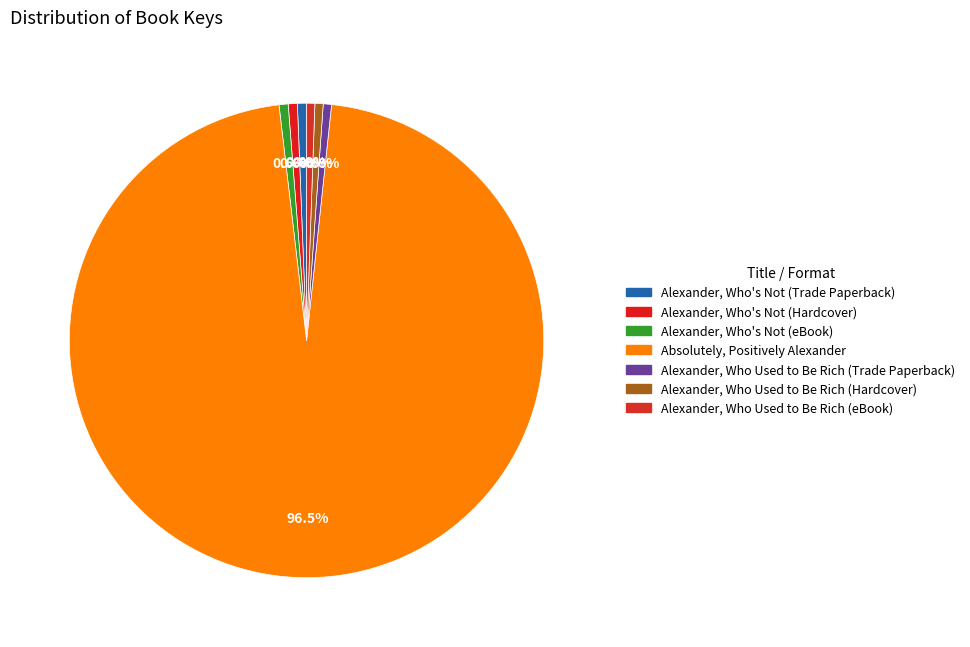

Which slice is the smallest?

Alexander, Who Used to Be Rich (Trade Paperback)